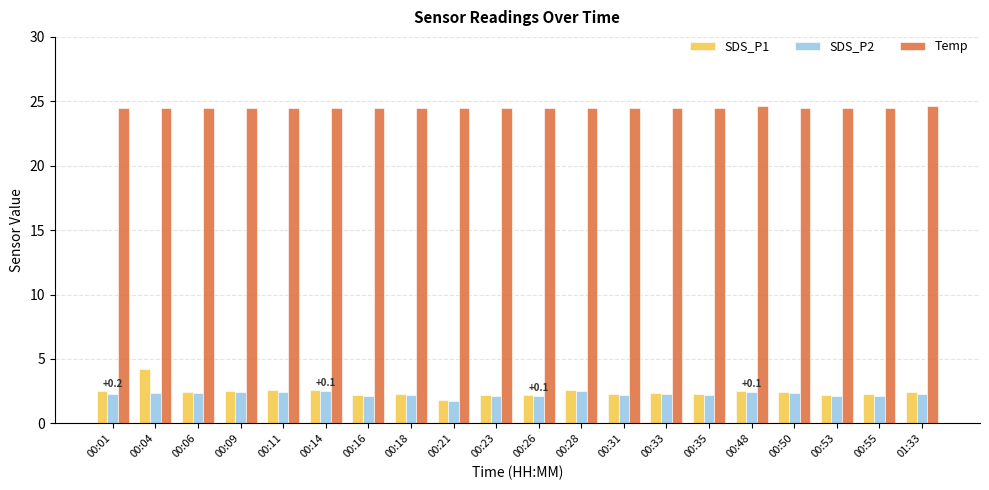

Which series has the widest spread of values?

SDS_P1